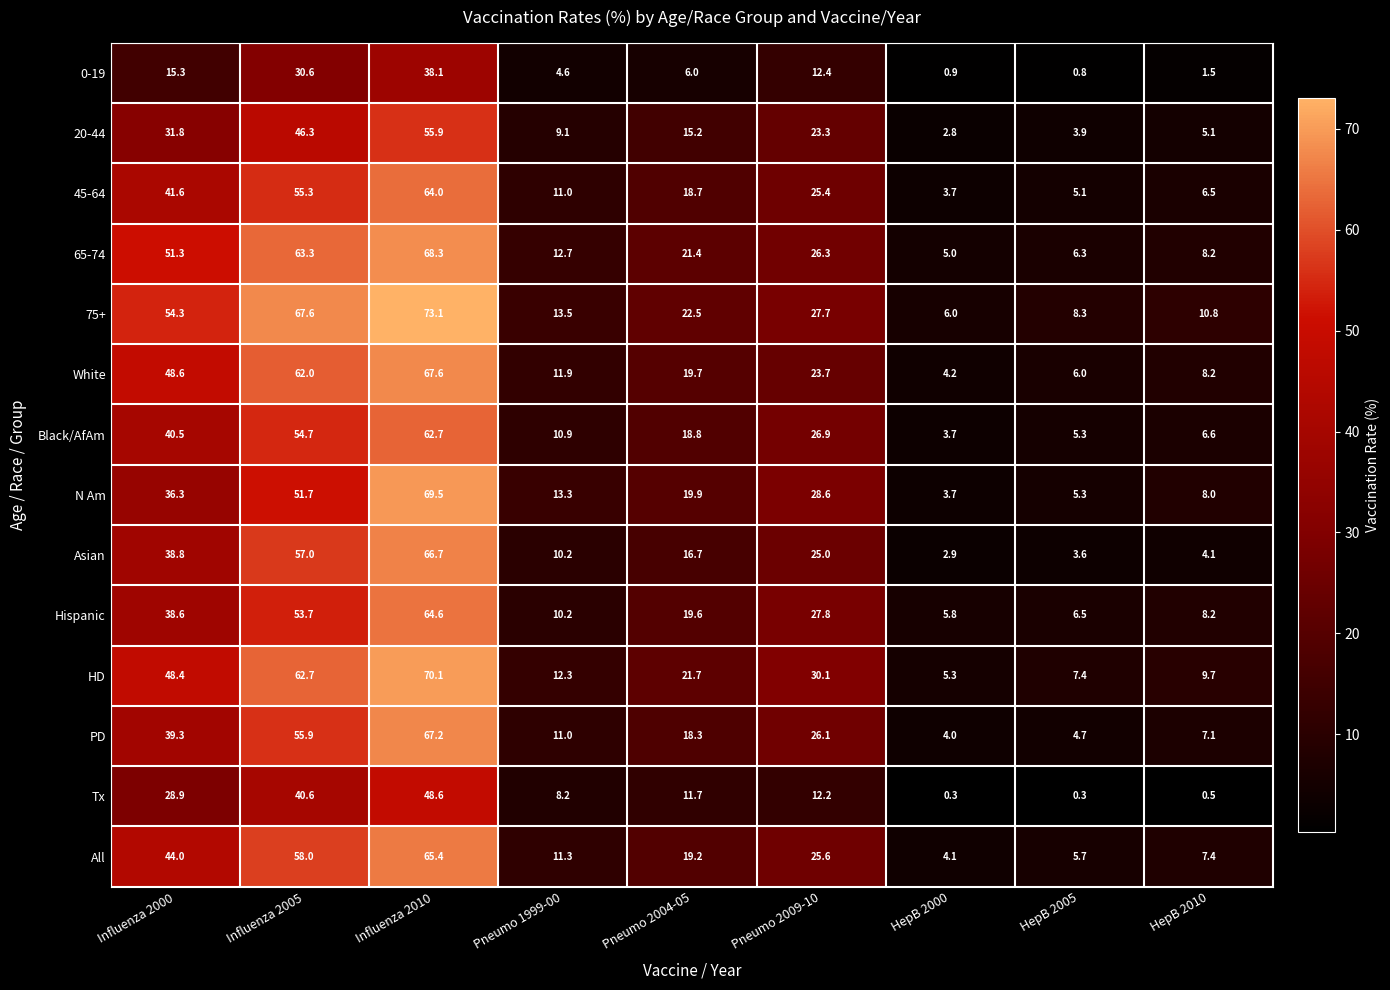

At which label does N Am first exceed 19?

Influenza 2000